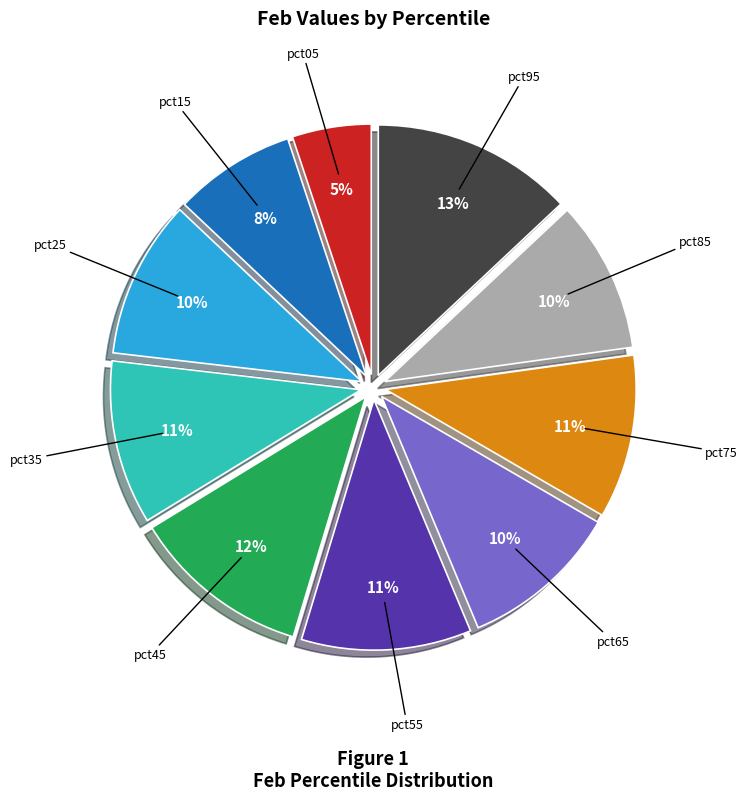

Which slice is the smallest?

pct05